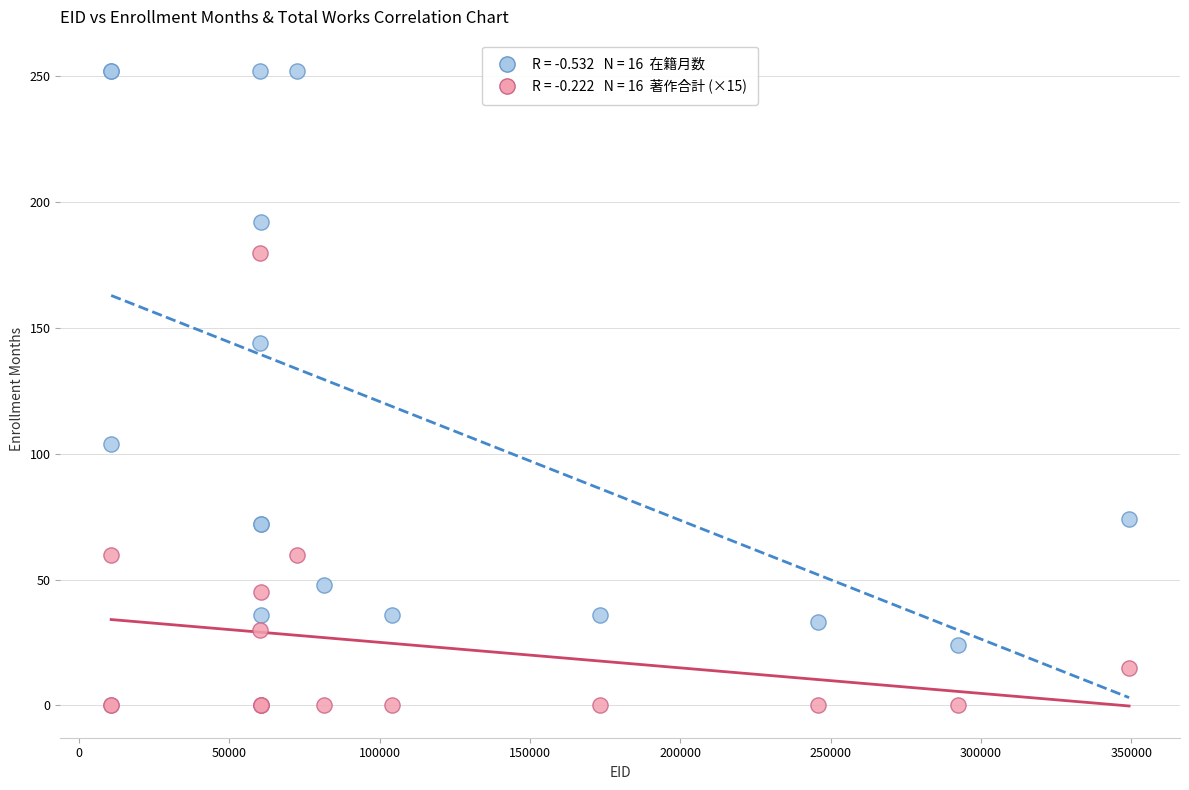

Across all series, what Y value is closest to 126?

144